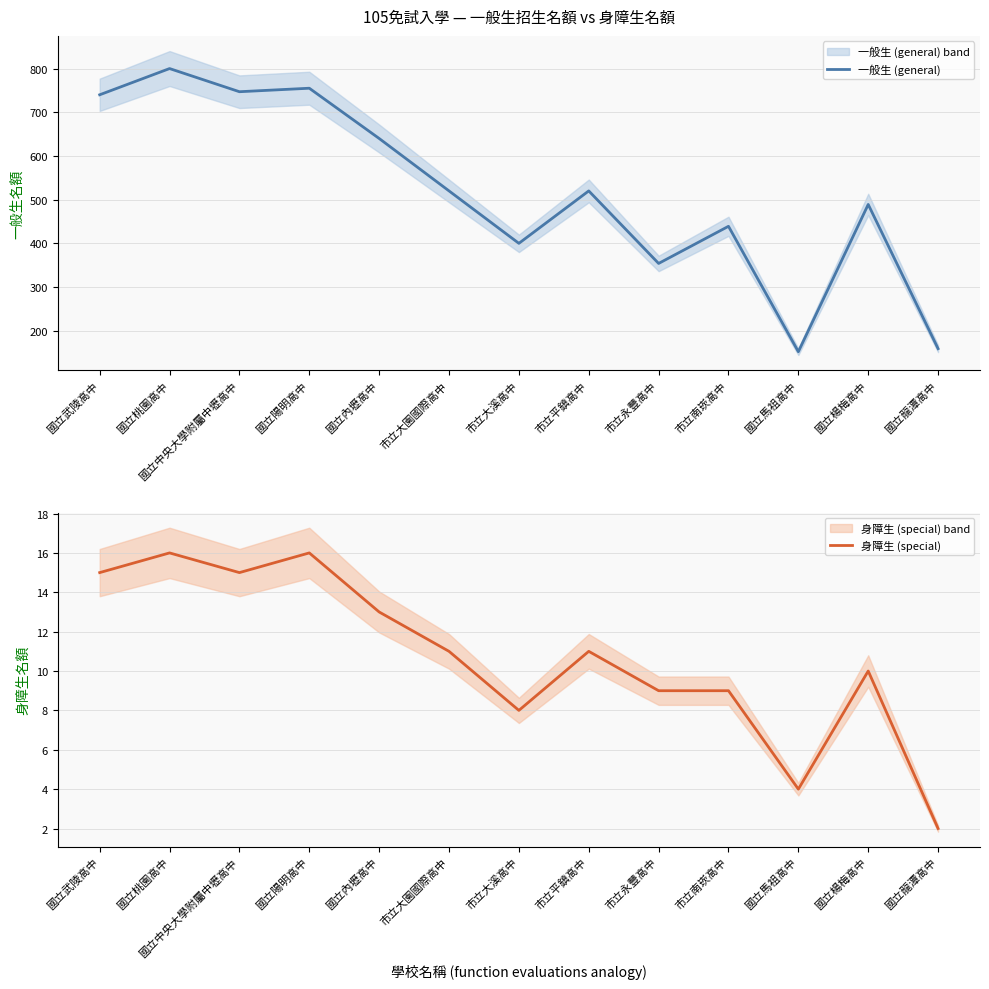

How many values in the 身障生 (special) series are below 11?

6